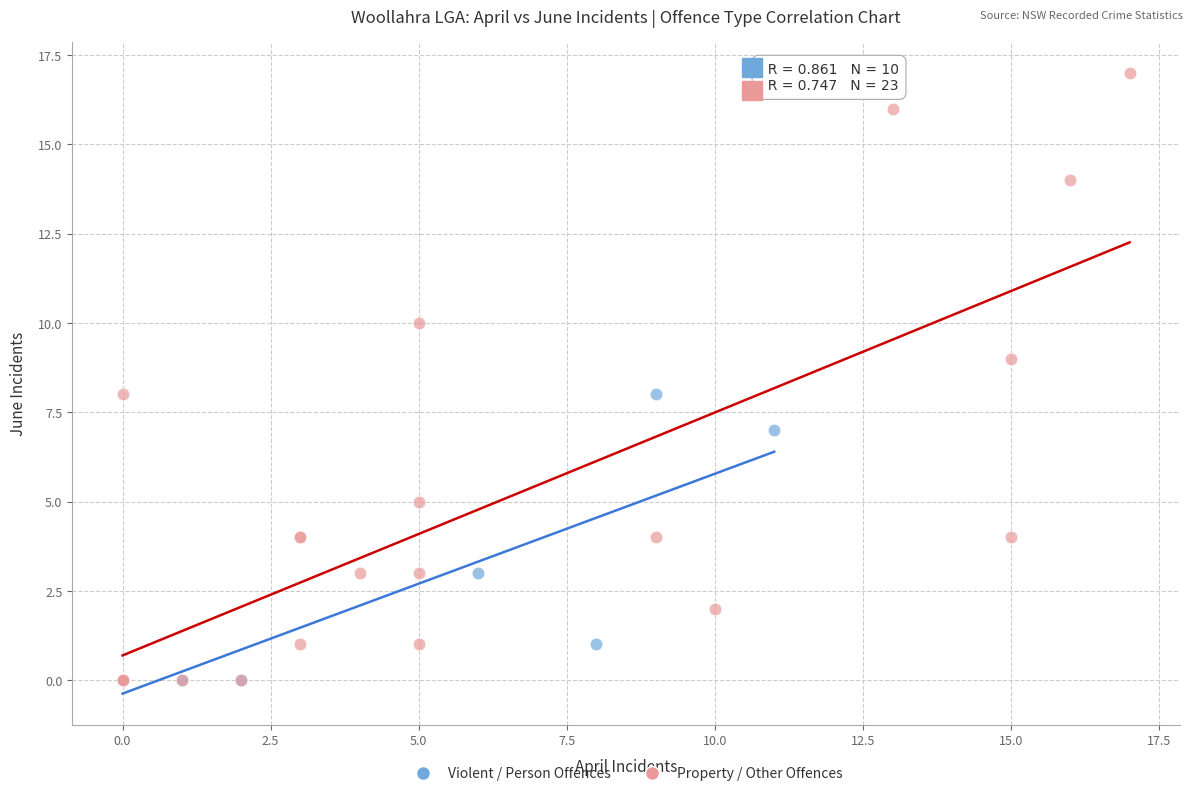

Which series has the widest spread of Y values?

Property / Other Offences